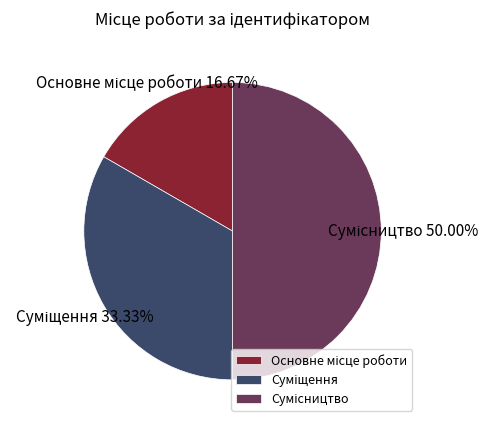

Rank the categories by value from highest to lowest.

Сумісництво, Суміщення, Основне місце роботи